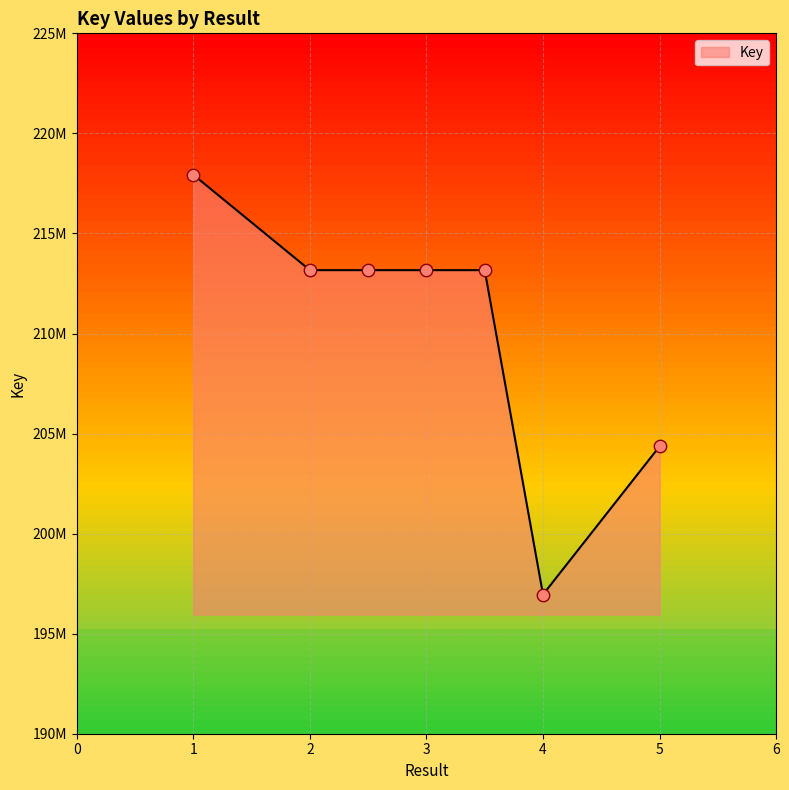

Is this an area chart (filled region under the line)?

Yes